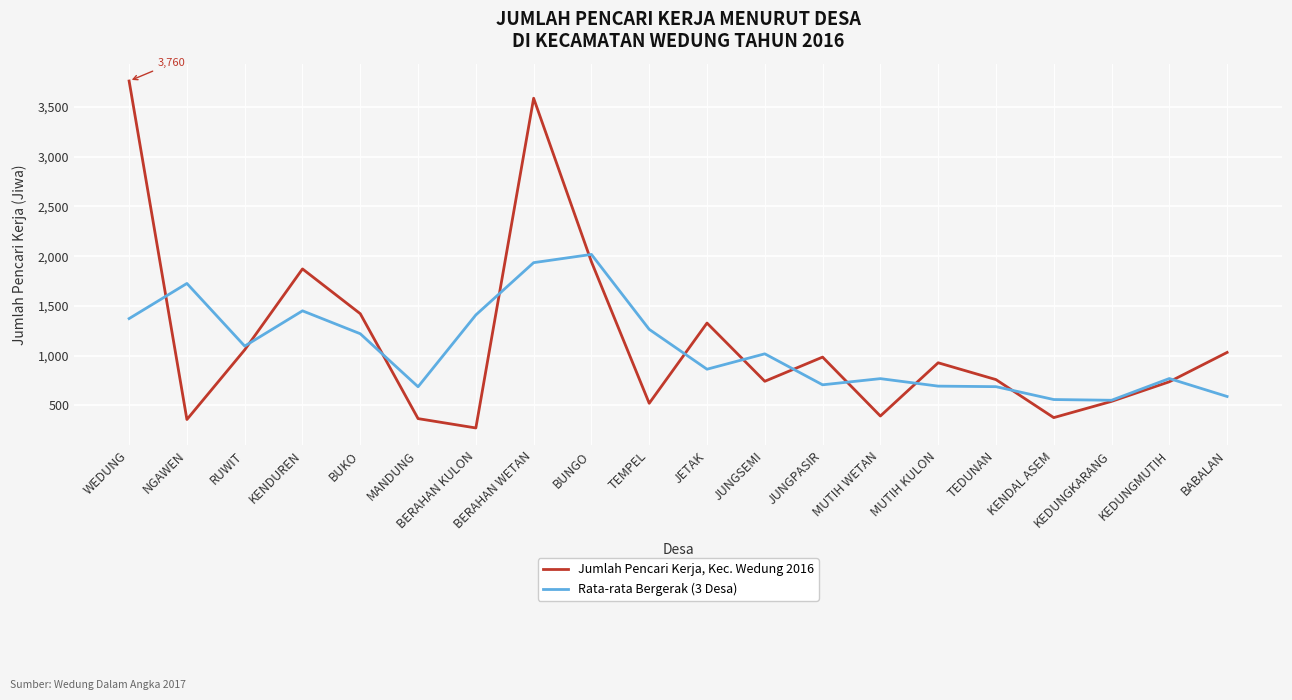

What is the greatest value displayed?

3760.0